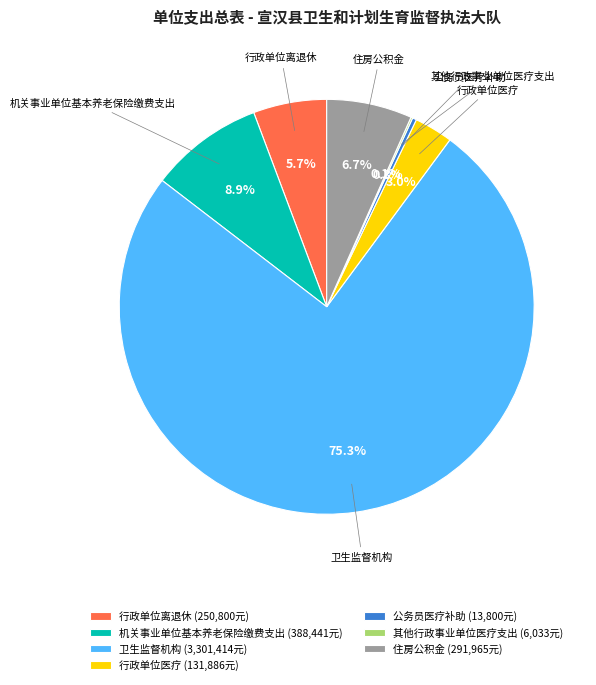

Which has a higher value, 行政单位离退休 or 住房公积金?

住房公积金